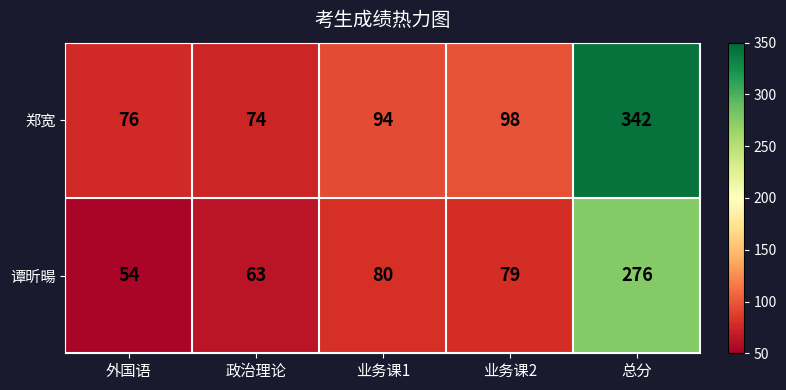

Read the 郑宽 value at 总分, to the nearest 50.

350